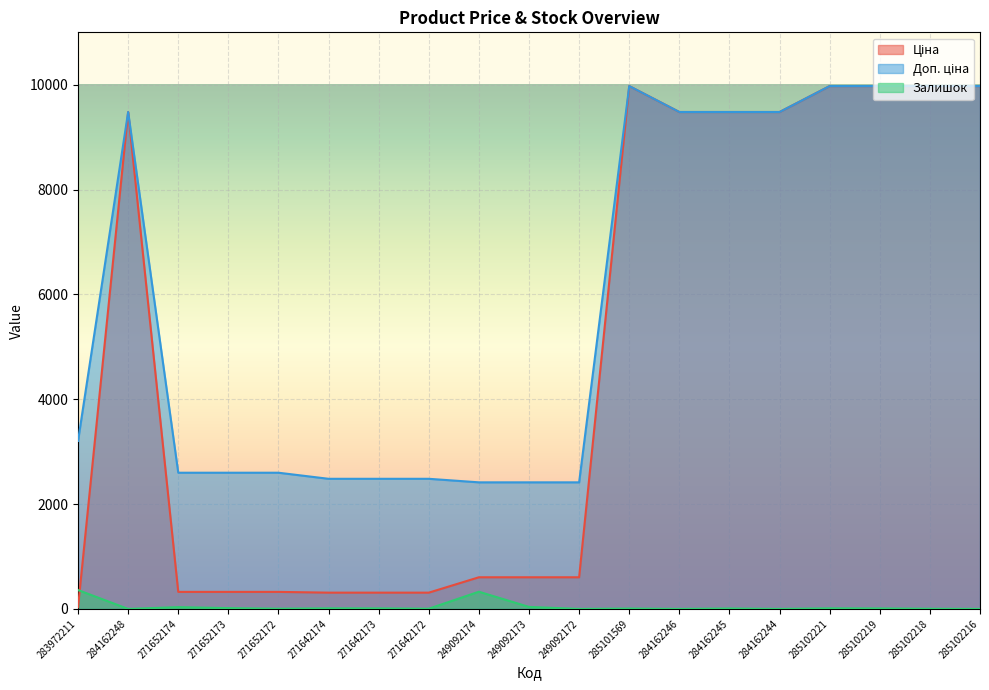

What is the greatest value displayed?

9975.0